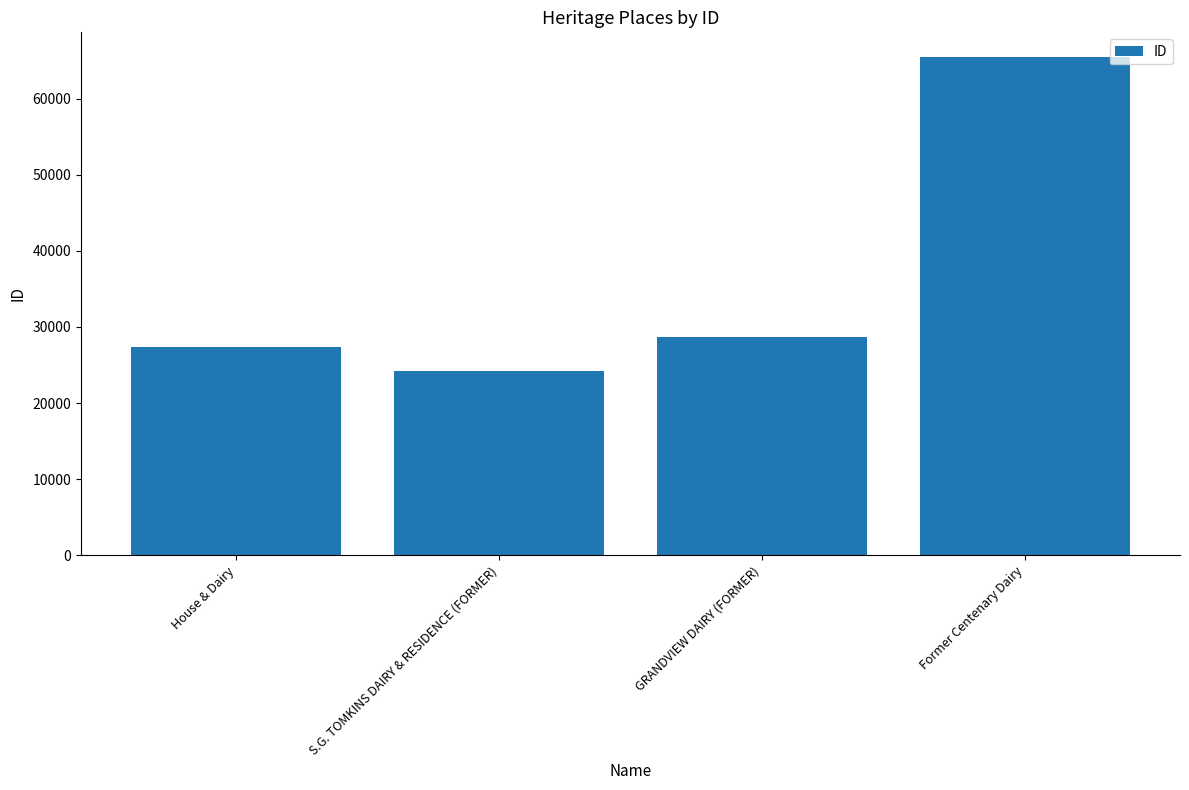

Rank the categories by value from highest to lowest.

Former Centenary Dairy, GRANDVIEW DAIRY (FORMER), House & Dairy, S.G. TOMKINS DAIRY & RESIDENCE (FORMER)